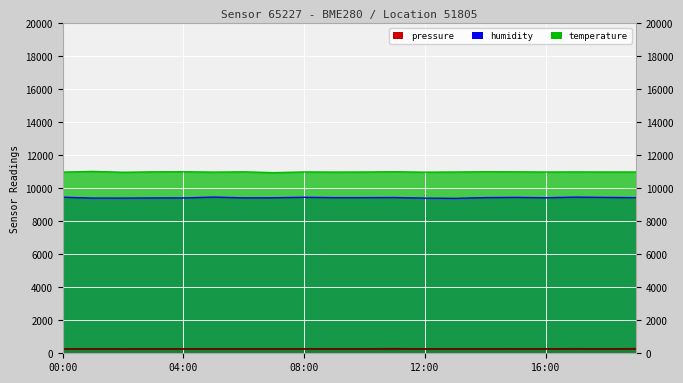

What is the difference between the highest and lowest values at 10:00?

10702.4